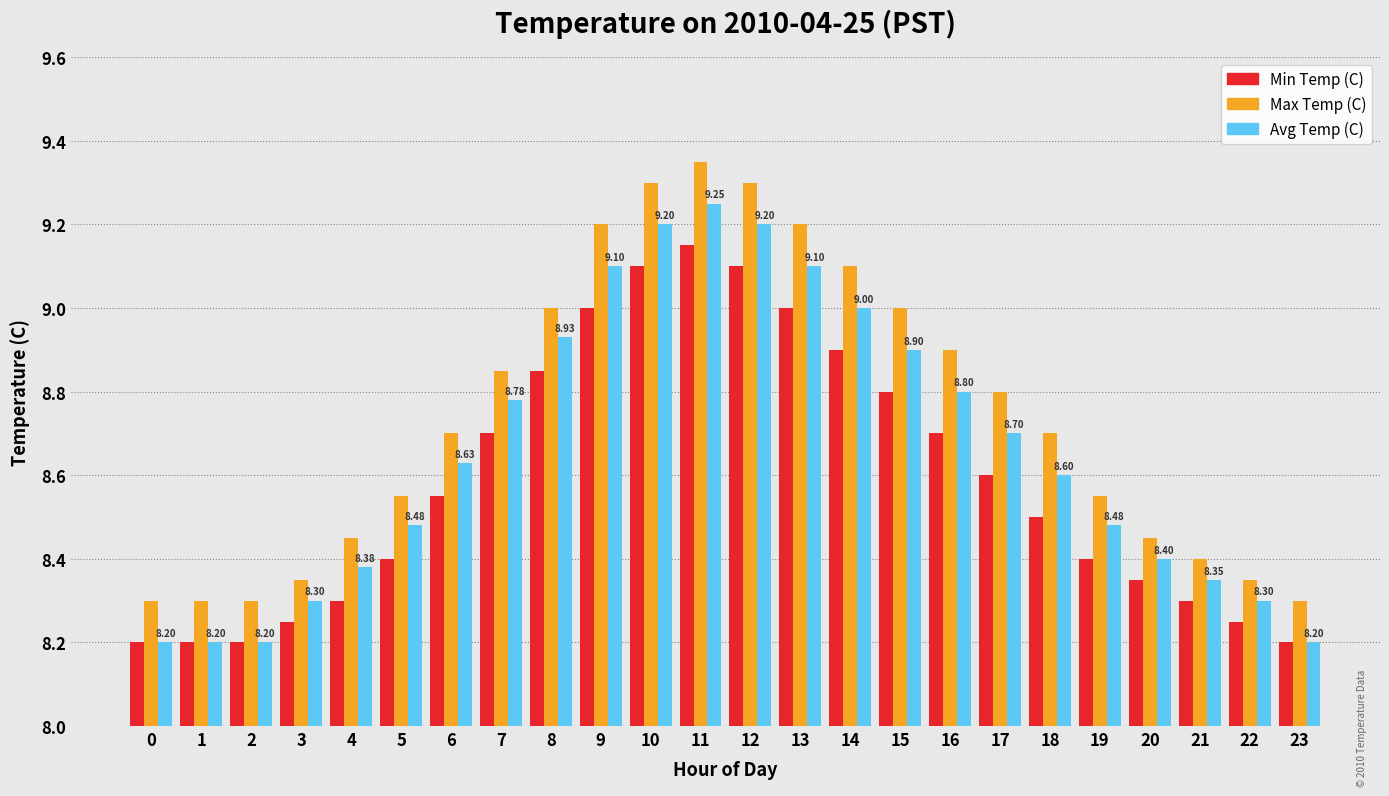

What is the average value of the Max Temp (C) series?

8.7